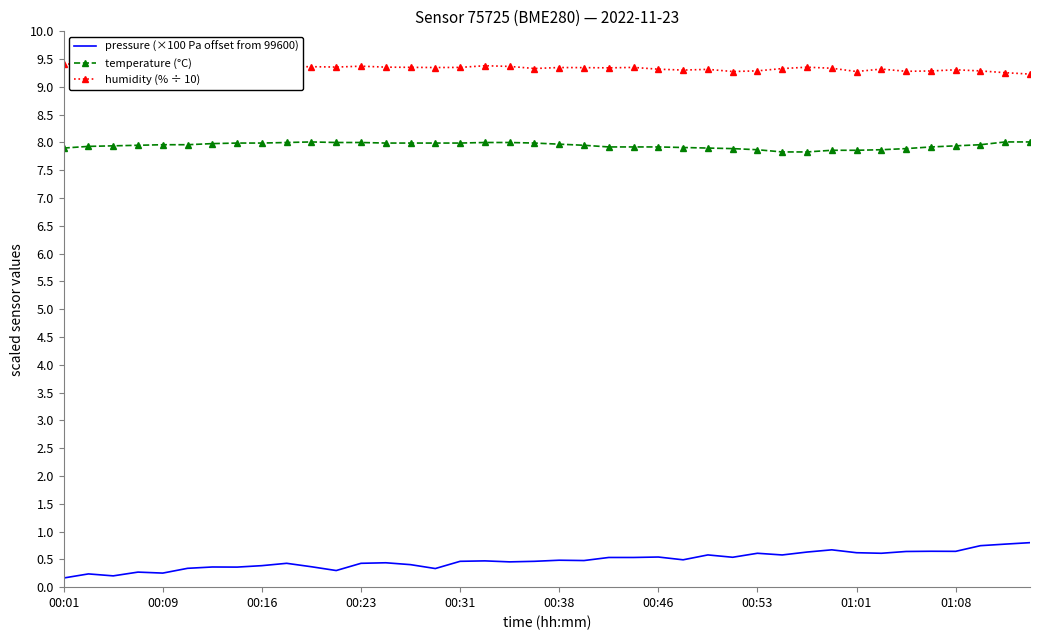

What is the average value of the pressure (×100 Pa offset from 99600) series?

0.5